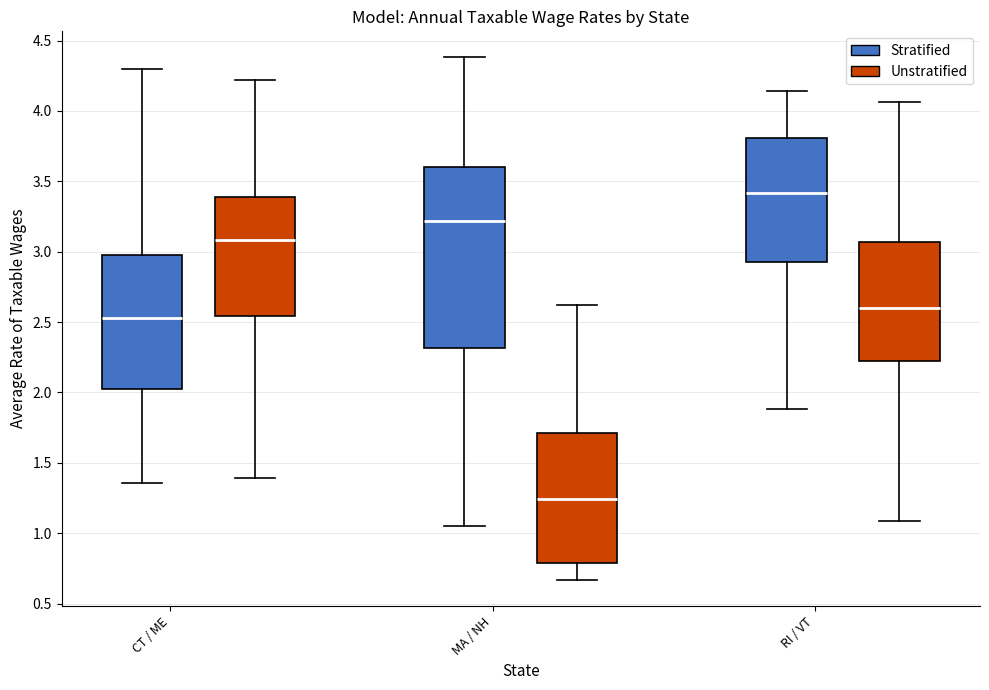

Reading left to right, transcribe this box plot: for each box, give where its median line is, the range the box spans, and where its two whiskers end, as read against the y-axis. The values are not printed on the chart, so give them approximately, as read against the axis.

CT / ME (Stratified): median 2.55, box 2.05 to 3.00, whiskers 1.35 to 4.30
CT / ME (Unstratified): median 3.10, box 2.55 to 3.40, whiskers 1.40 to 4.20
MA / NH (Stratified): median 3.20, box 2.30 to 3.60, whiskers 1.05 to 4.40
MA / NH (Unstratified): median 1.25, box 0.80 to 1.70, whiskers 0.65 to 2.60
RI / VT (Stratified): median 3.40, box 2.95 to 3.80, whiskers 1.90 to 4.15
RI / VT (Unstratified): median 2.60, box 2.25 to 3.05, whiskers 1.10 to 4.05